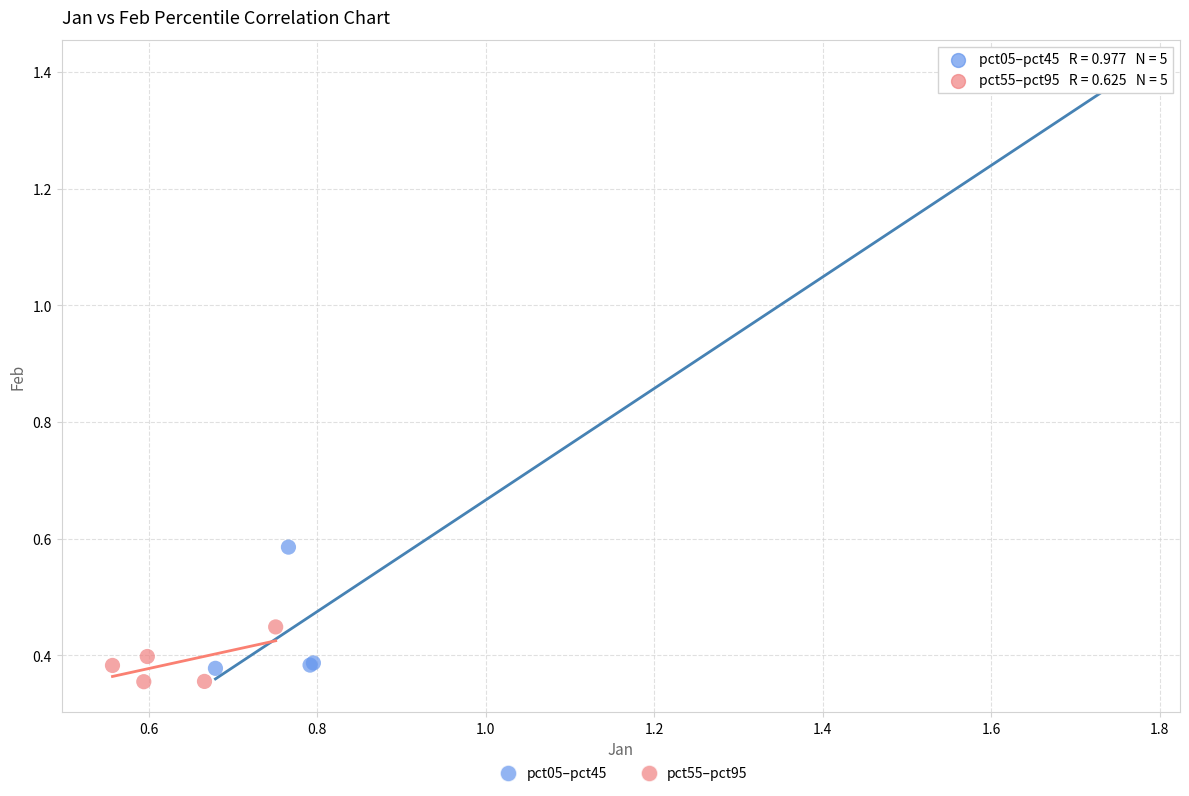

Which series has the widest spread of Y values?

pct05–pct45